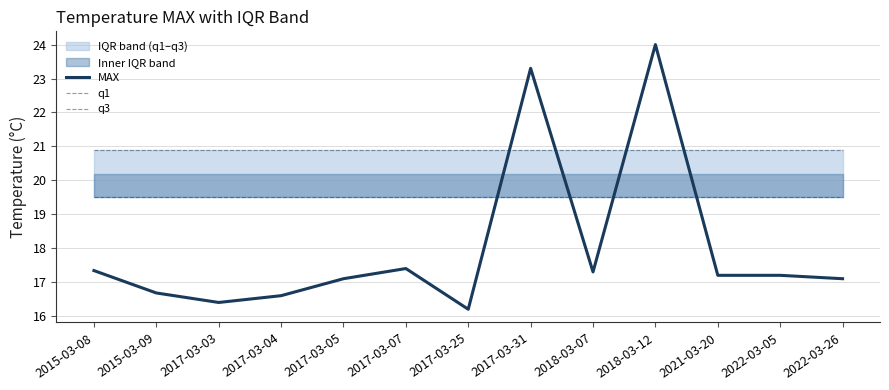

True or false: q3 has a value of 31.3 at 2022-03-26.

False